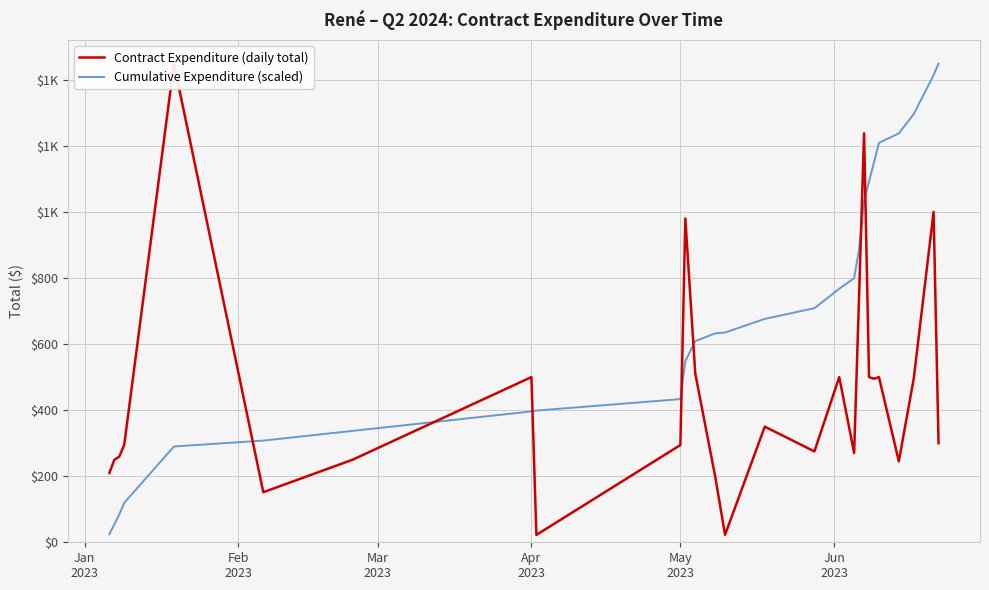

The value of Contract Expenditure (daily total) at Jun
2023 is 97.9. True or false?

False